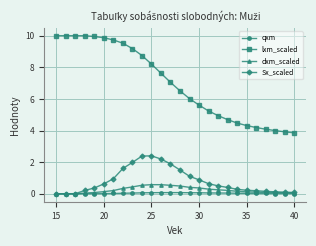

Which series has the largest range (max minus min)?

lxm_scaled